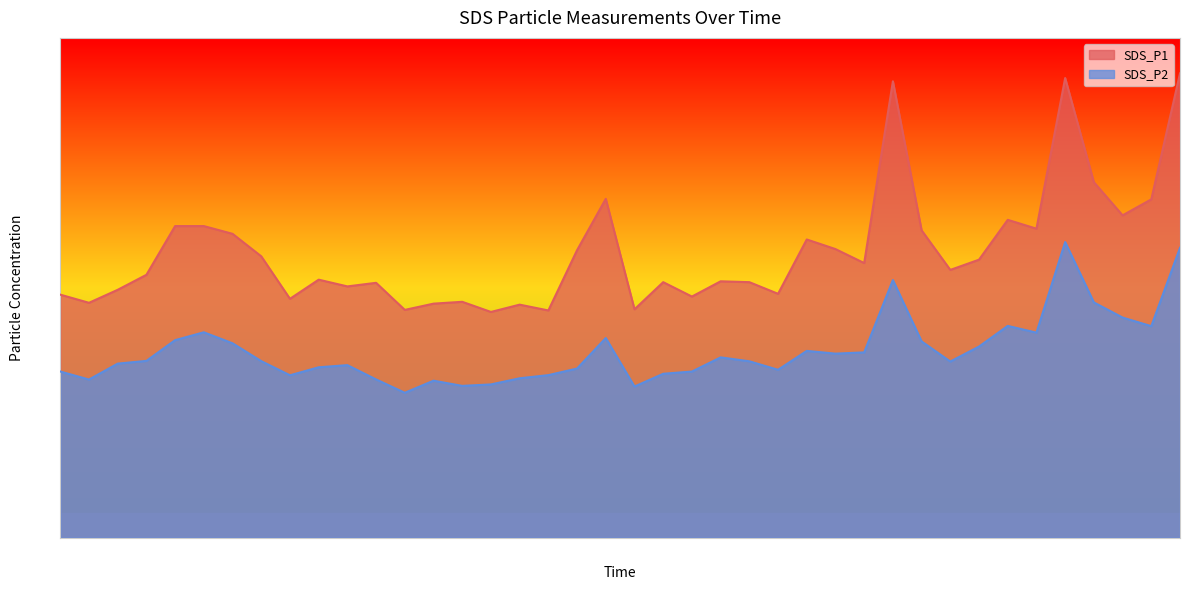

Reading left to right, transcribe all the data shown in this chart.

SDS_P1: 48.6	47.0	49.6	52.6	62.4	62.4	60.8	56.3	47.8	51.6	50.3	51.0	45.6	46.8	47.2	45.2	46.6	45.5	57.5	67.8	45.7	51.1	48.2	51.3	51.1	48.8	59.7	57.8	55.0	91.3	61.5	53.6	55.6	63.6	61.8	92.0	71.1	64.5	67.7	92.9
SDS_P2: 33.2	31.6	34.8	35.4	39.5	41.1	38.9	35.3	32.5	34.1	34.5	31.7	29.0	31.4	30.4	30.7	31.9	32.5	33.9	40.0	30.2	32.8	33.2	36.1	35.3	33.6	37.4	36.8	37.1	51.5	39.3	35.2	38.2	42.4	41.0	59.1	47.1	44.0	42.3	58.0